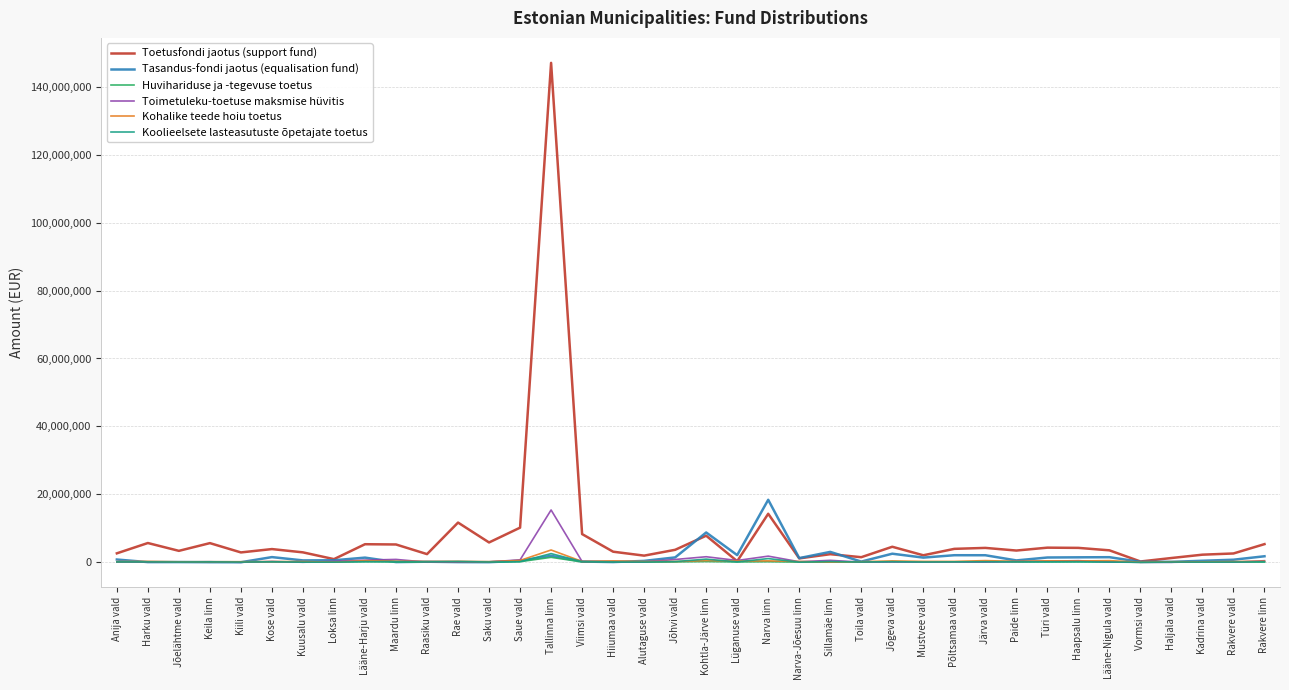

What is the maximum value shown in the chart?

147016161